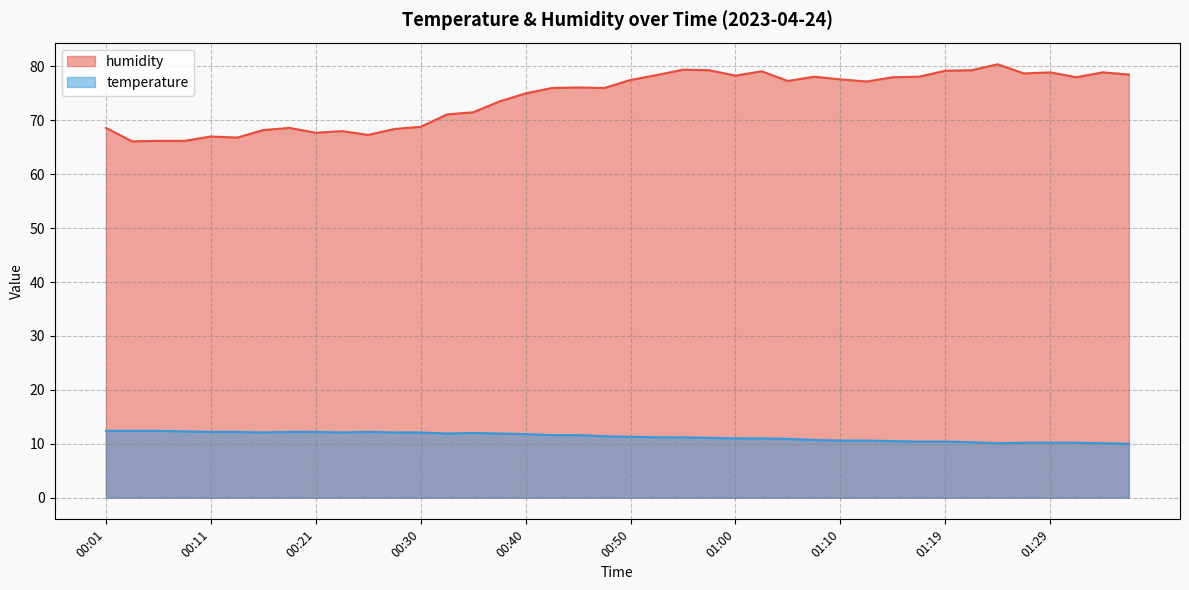

What is the sum of all humidity values?

2967.3